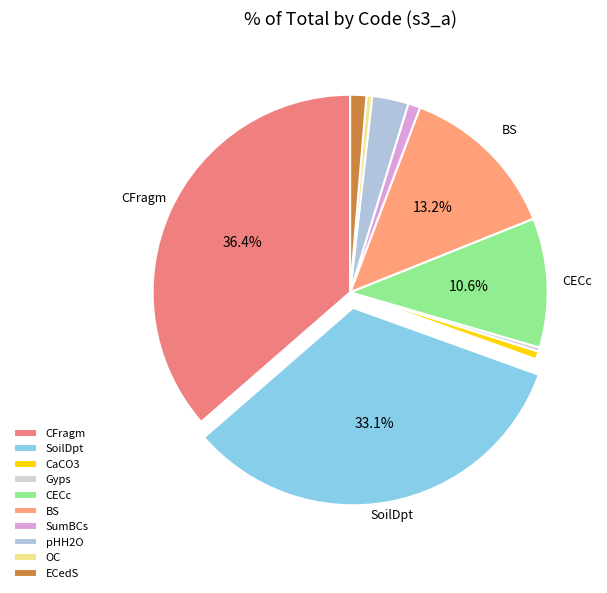

What is the change in value from OC to ECedS?

+1.3